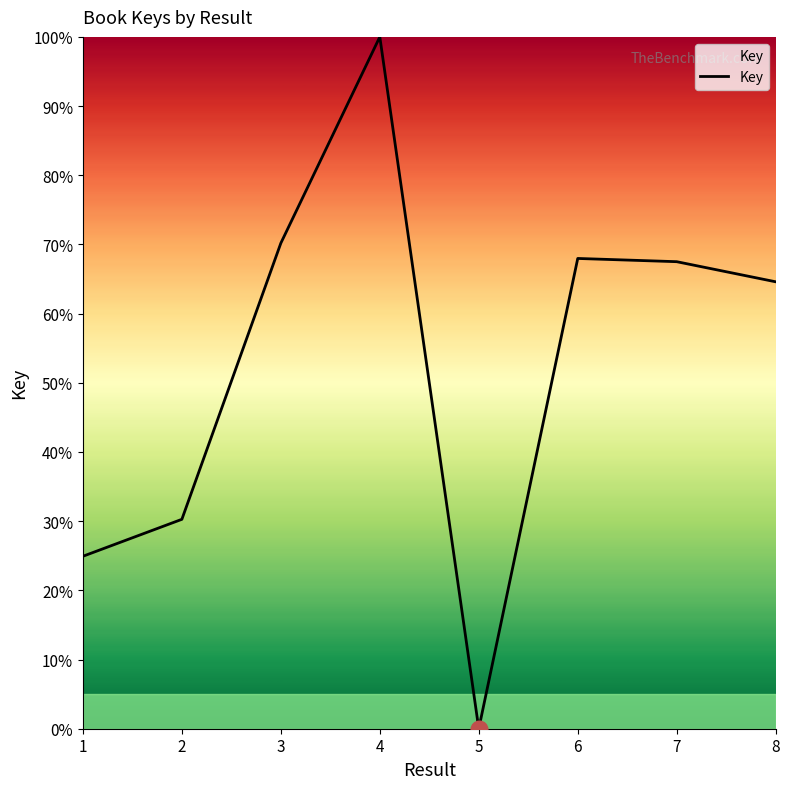

What is the change in value from 1 to 7?

+42.6